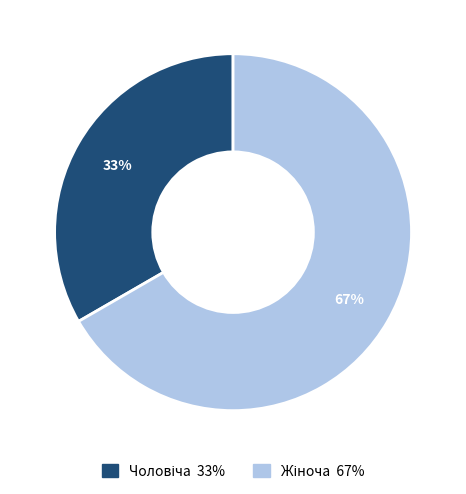

Is there any slice that represents more than half of the pie?

Yes